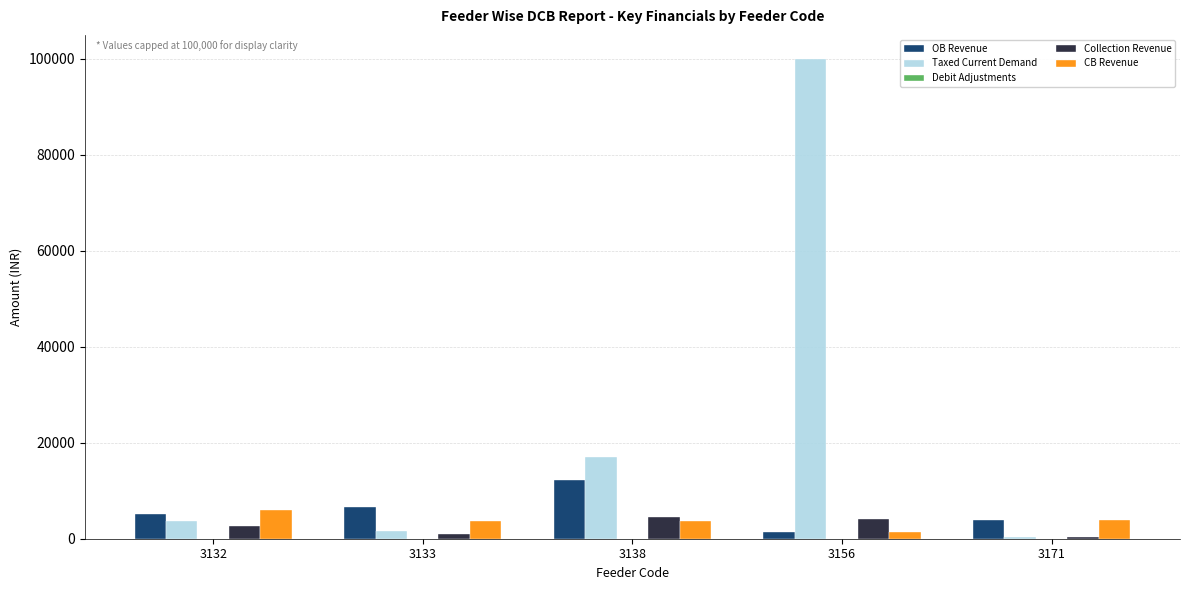

What is the average value of the Collection Revenue series?

2569.9